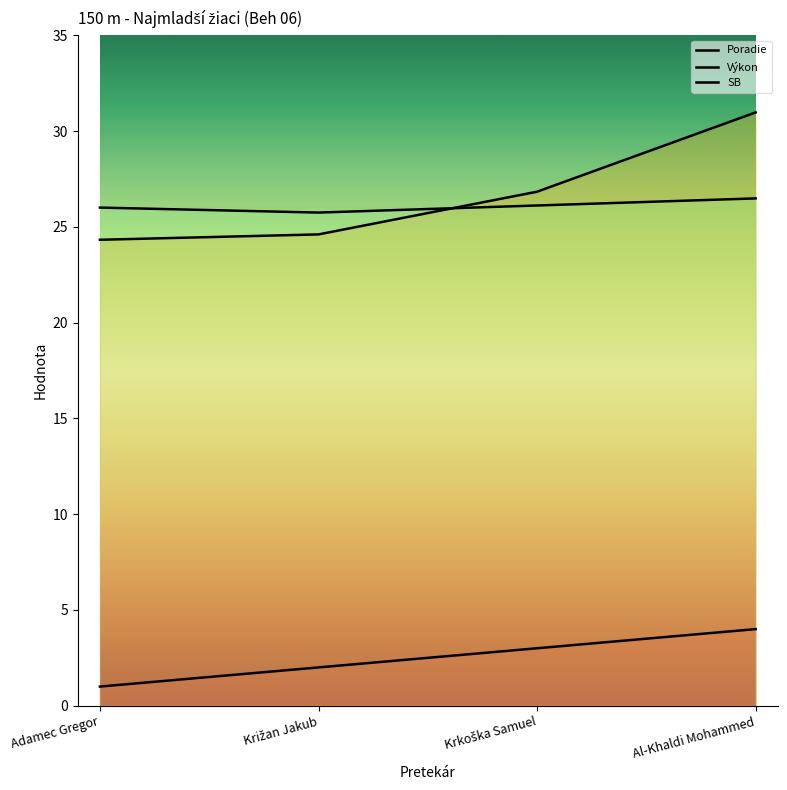

True or false: SB and Poradie cross at least once.

False